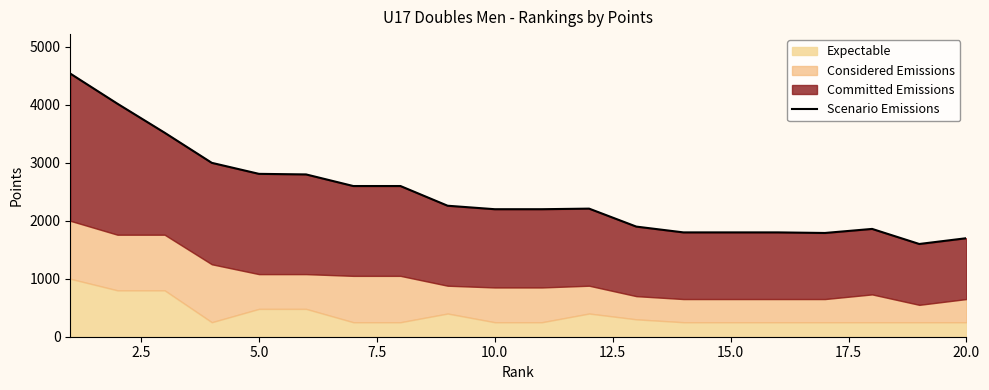

Where is the first local maximum?

11